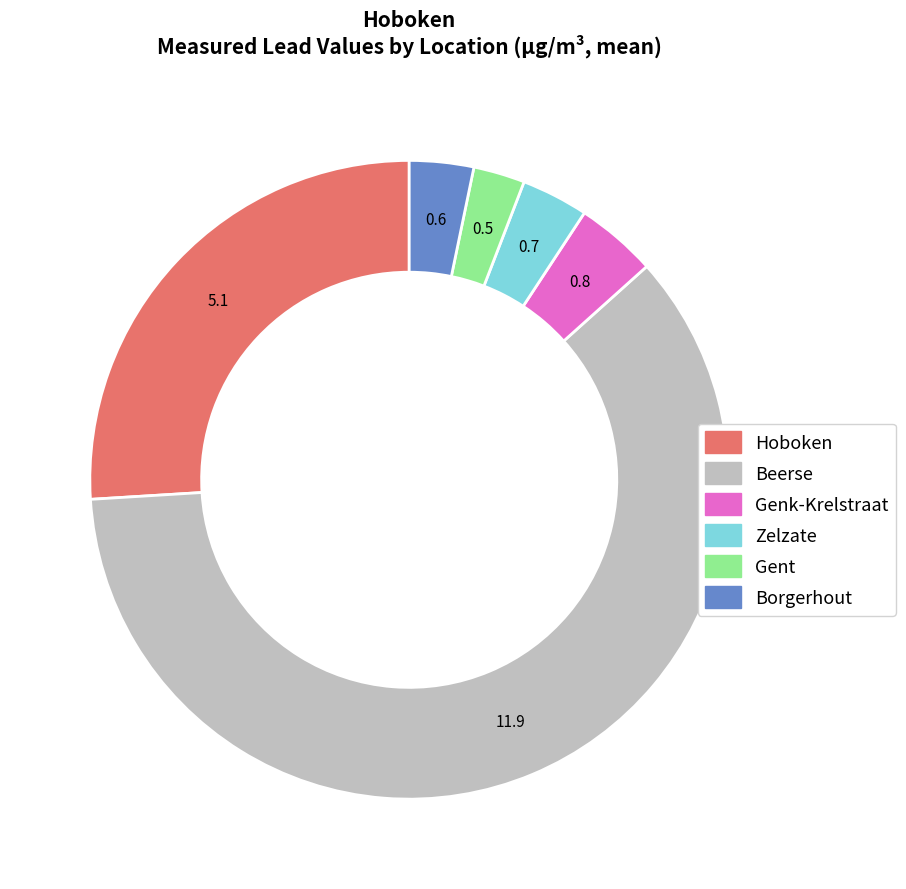

Is there a majority slice in this chart?

Yes